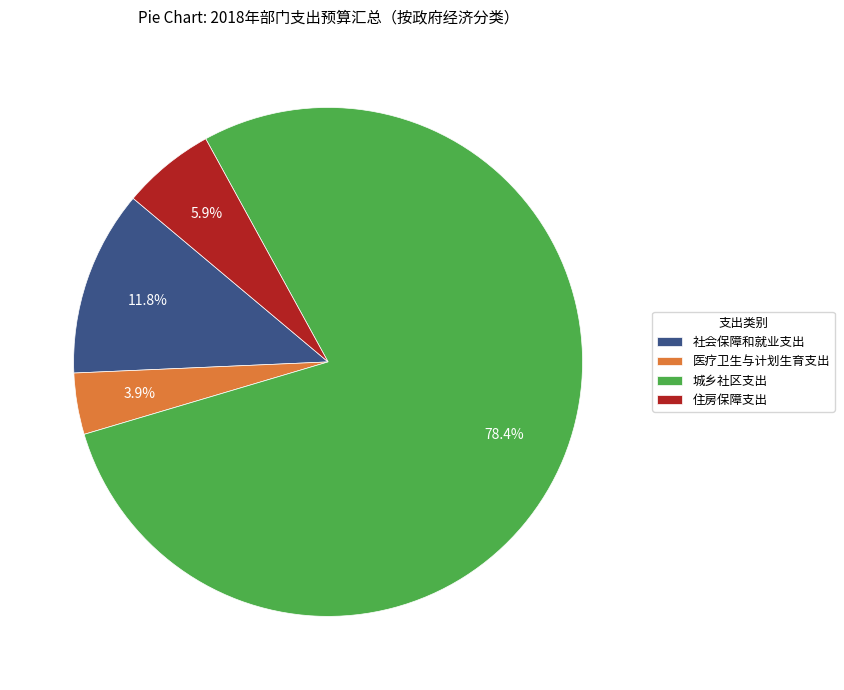

What is the smallest slice in the pie chart?

医疗卫生与计划生育支出